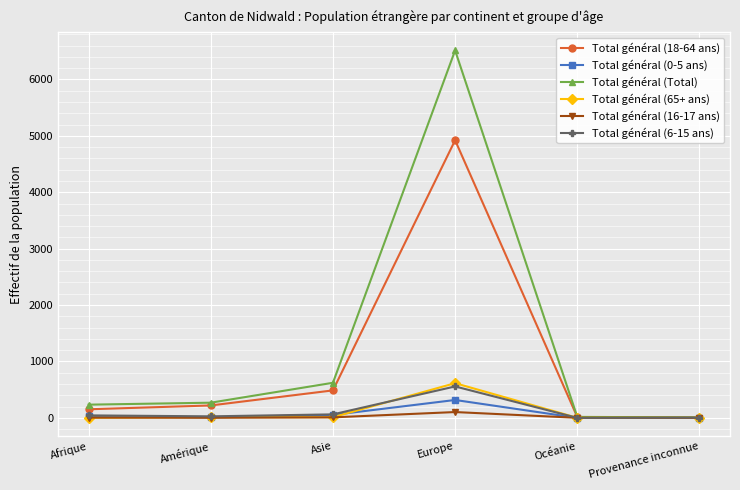

True or false: Total général (65+ ans) has a value of 413 at Provenance inconnue.

False